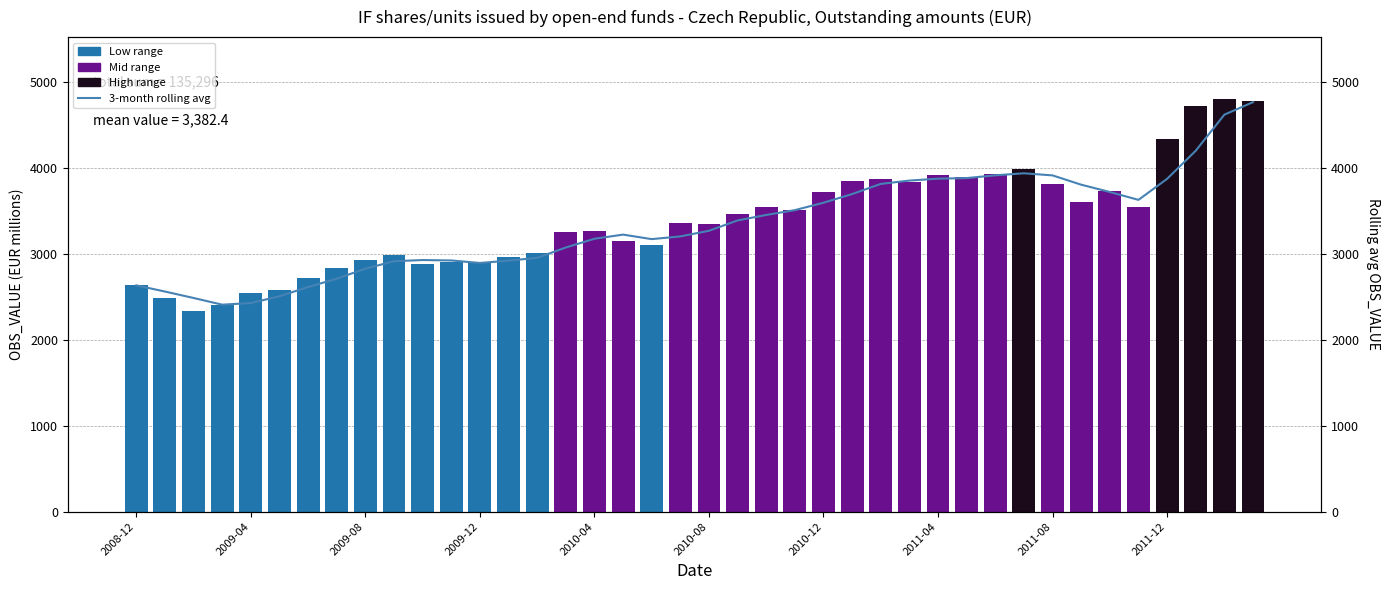

How many data points in 3-month rolling avg are above 3265?

20